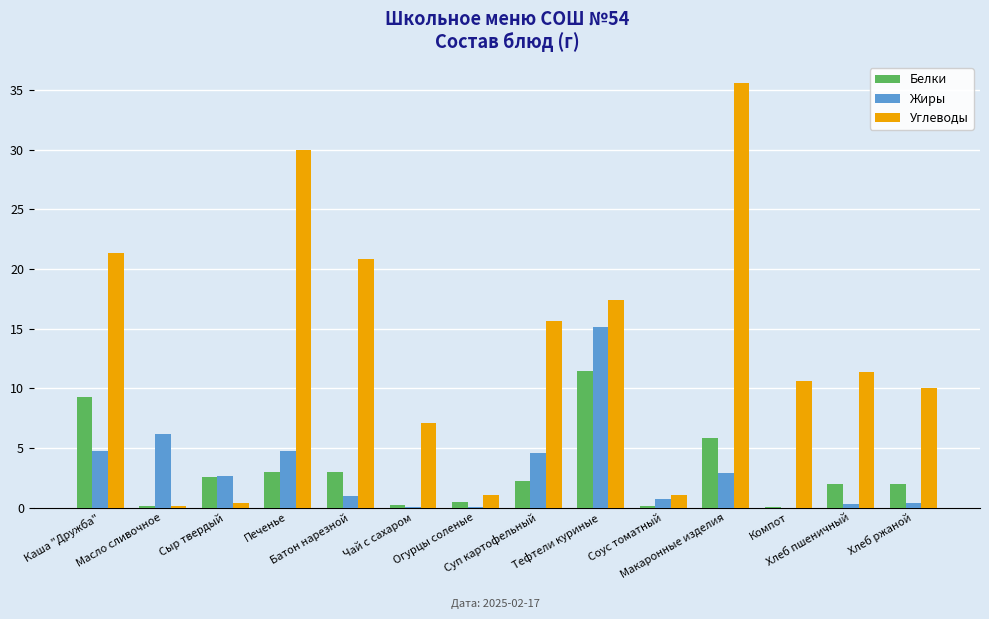

What are all the series names shown in the legend?

Белки, Жиры, Углеводы